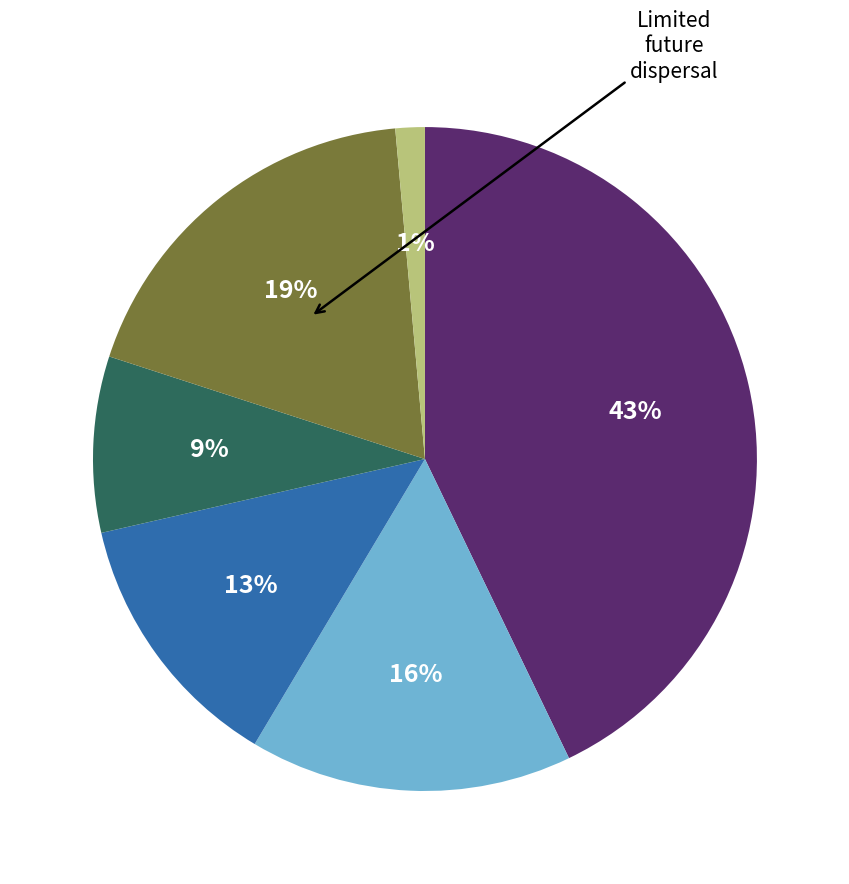

To the nearest percent, what is the average slice percentage?

17%